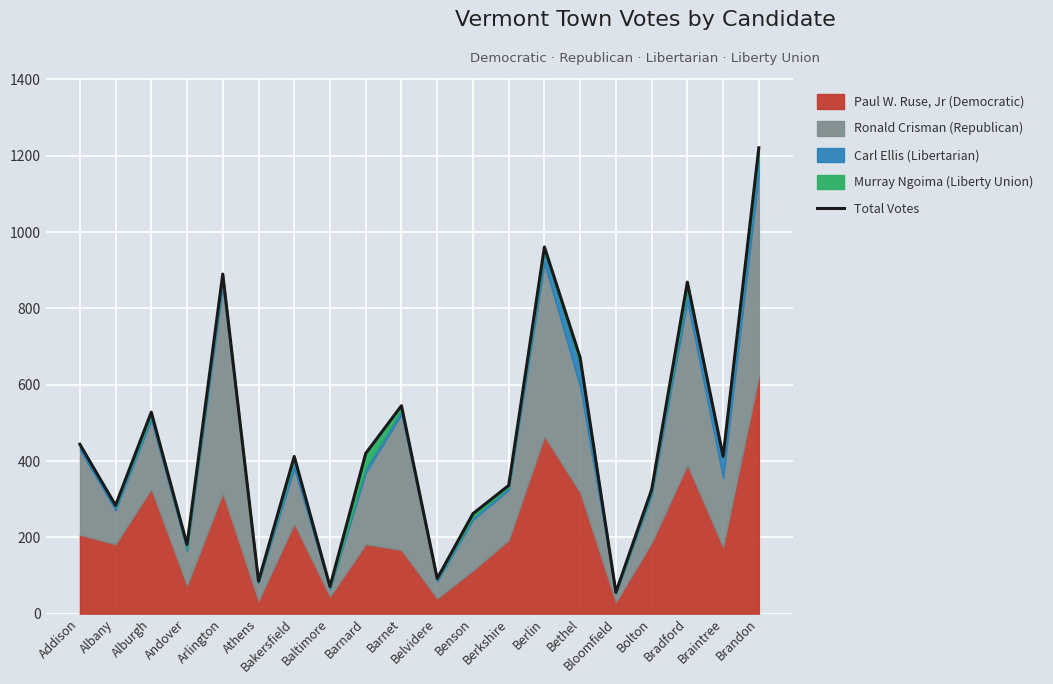

What is the difference between the values at Bakersfield and Athens?

327